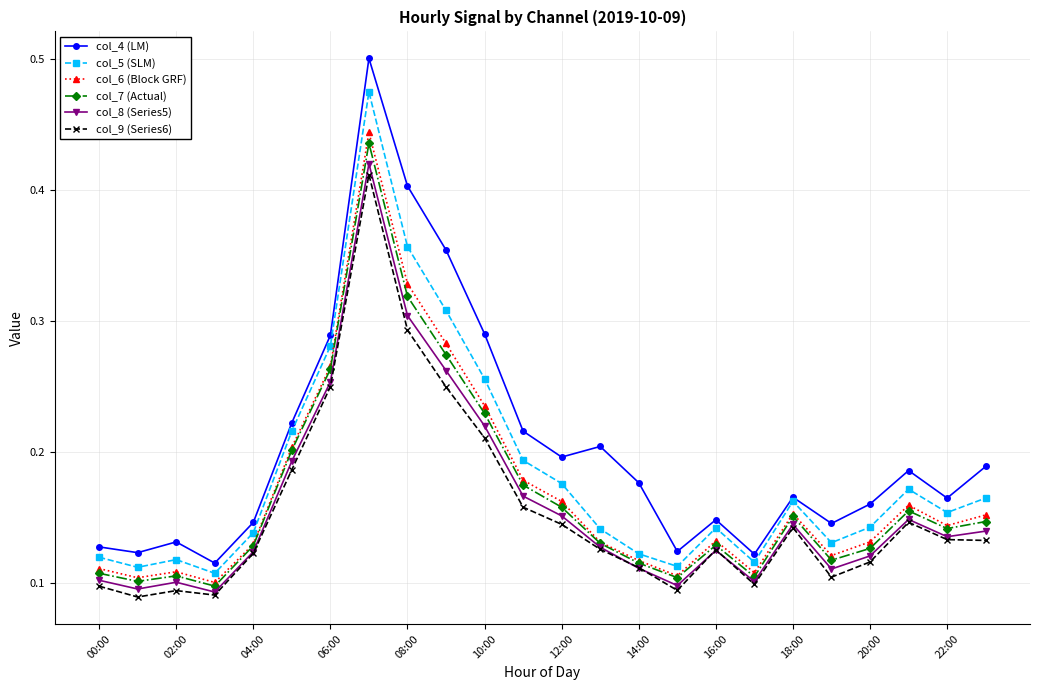

Which series has the largest total across all categories?

col_4 (LM)